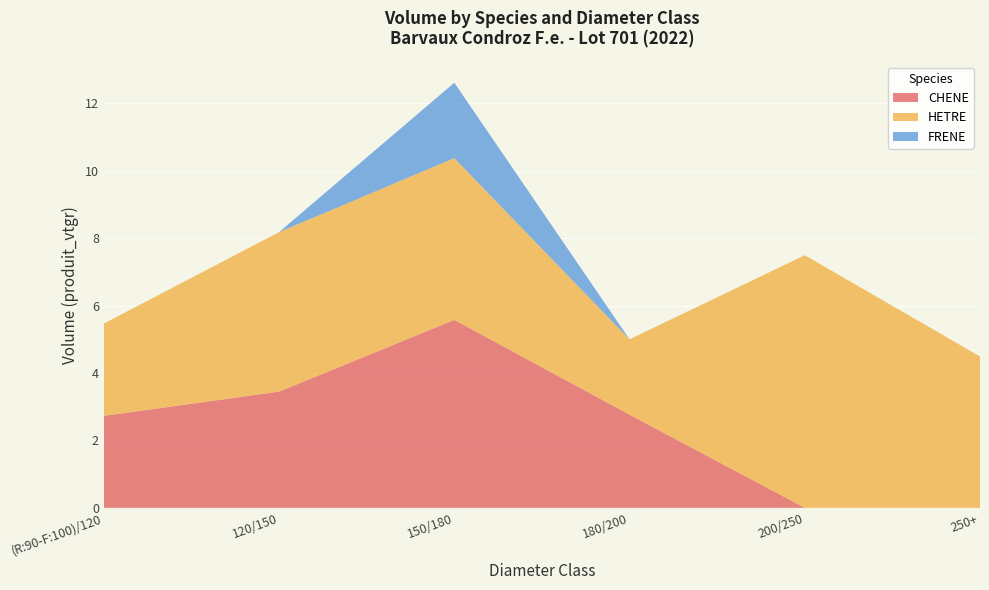

Which category has the highest value in the CHENE series?

150/180